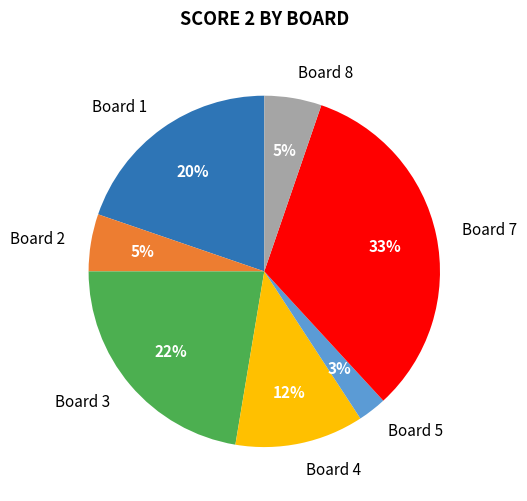

Which category has the smallest portion of the pie?

Board 5